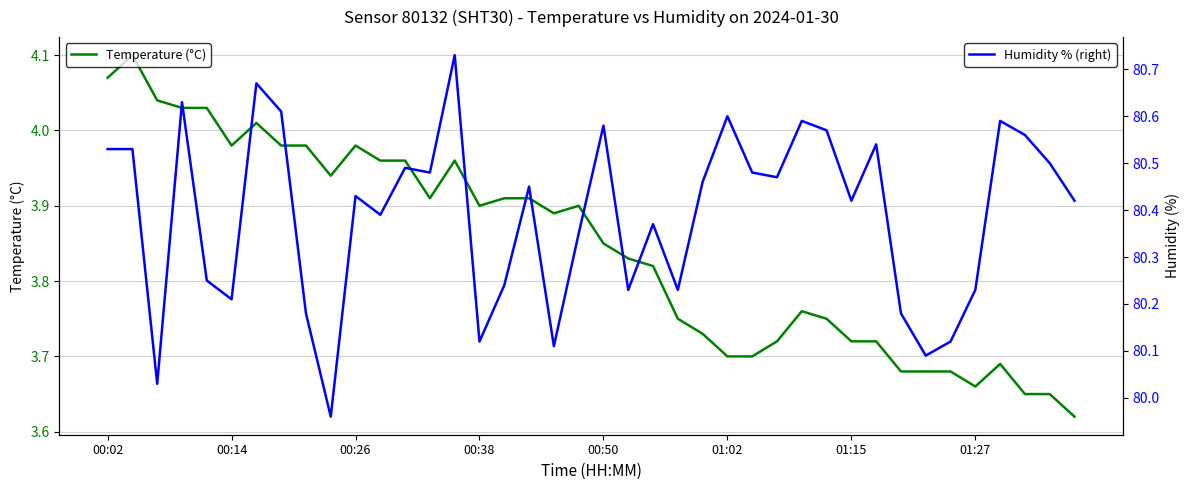

Which series has the largest total across all categories?

Humidity % (right)